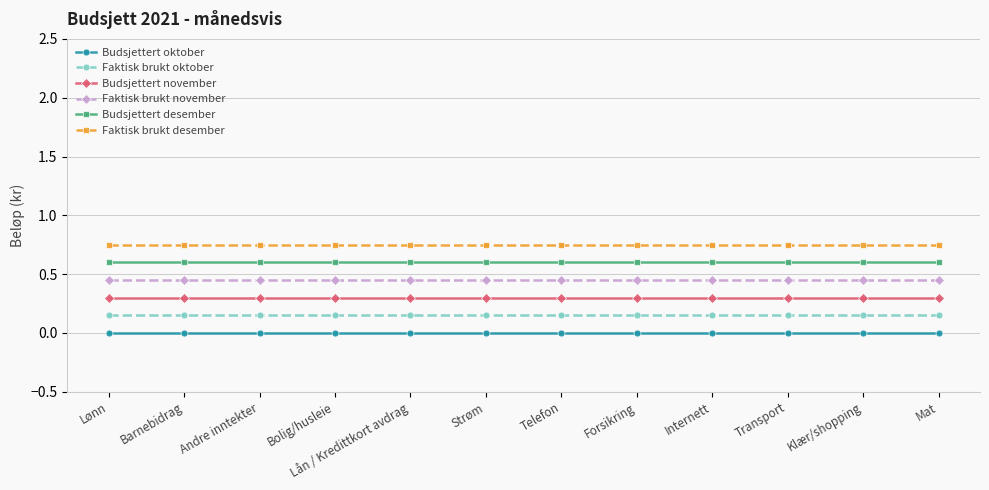

At how many categories does at least one series exceed 0?

12